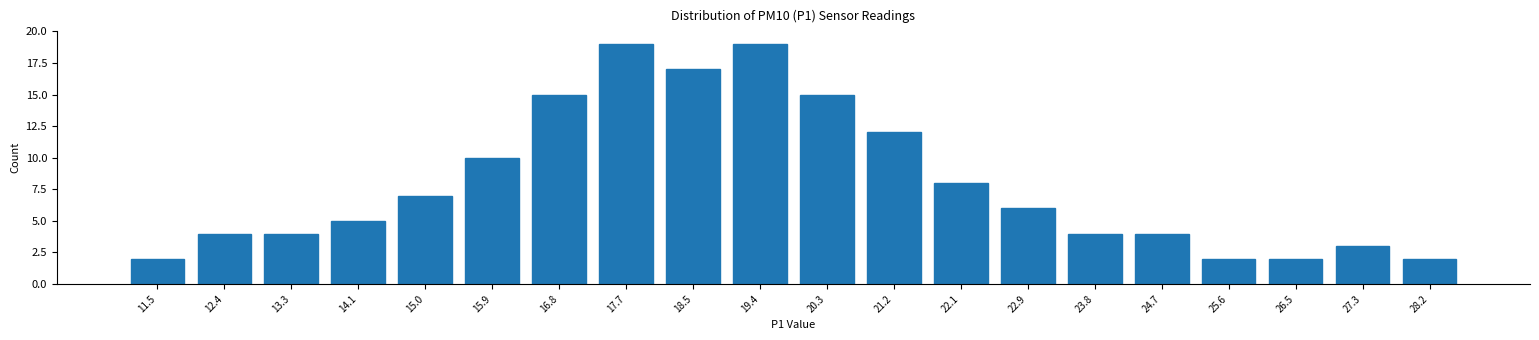

Reading right to left, transcribe all the data shown in this chart.

28.2=2	27.3=3	26.5=2	25.6=2	24.7=4	23.8=4	22.9=6	22.1=8	21.2=12	20.3=15	19.4=19	18.5=17	17.7=19	16.8=15	15.9=10	15.0=7	14.1=5	13.3=4	12.4=4	11.5=2